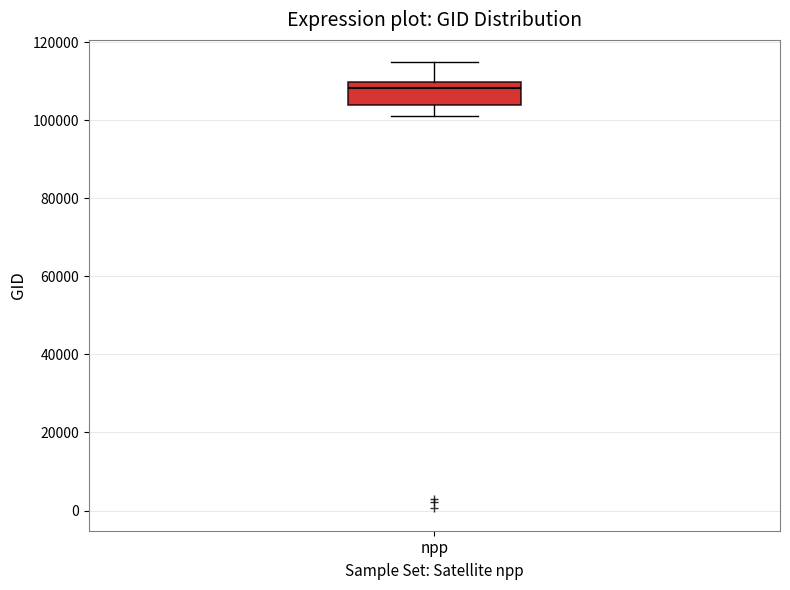

Where does the upper whisker of the box for npp end on the y-axis? The values are not printed on the chart, so give them approximately, as read against the axis.

114000